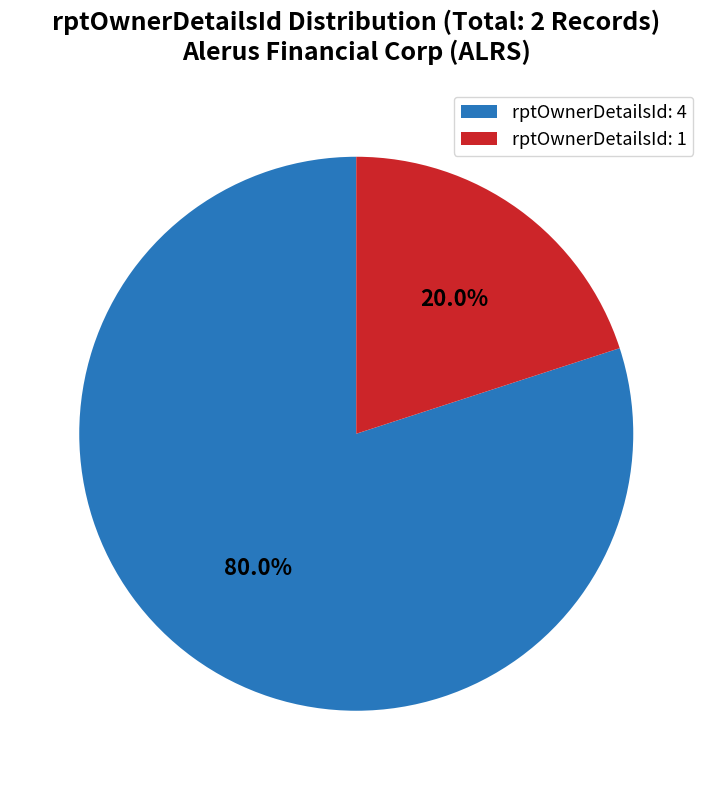

Is there a majority slice in this chart?

Yes